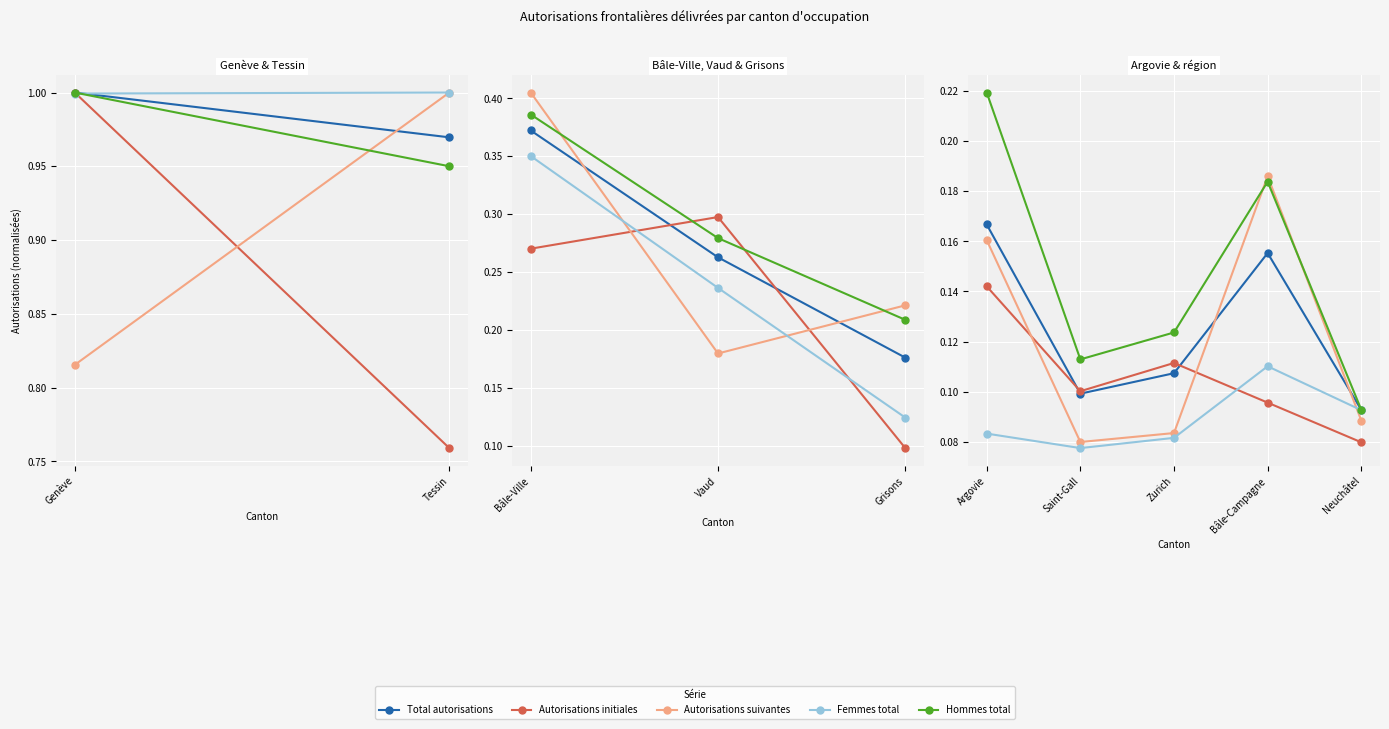

True or false: Total autorisations and Femmes total intersect in this chart.

False